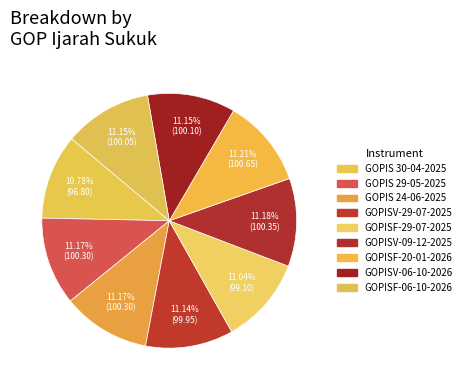

Does any single category account for the majority?

No